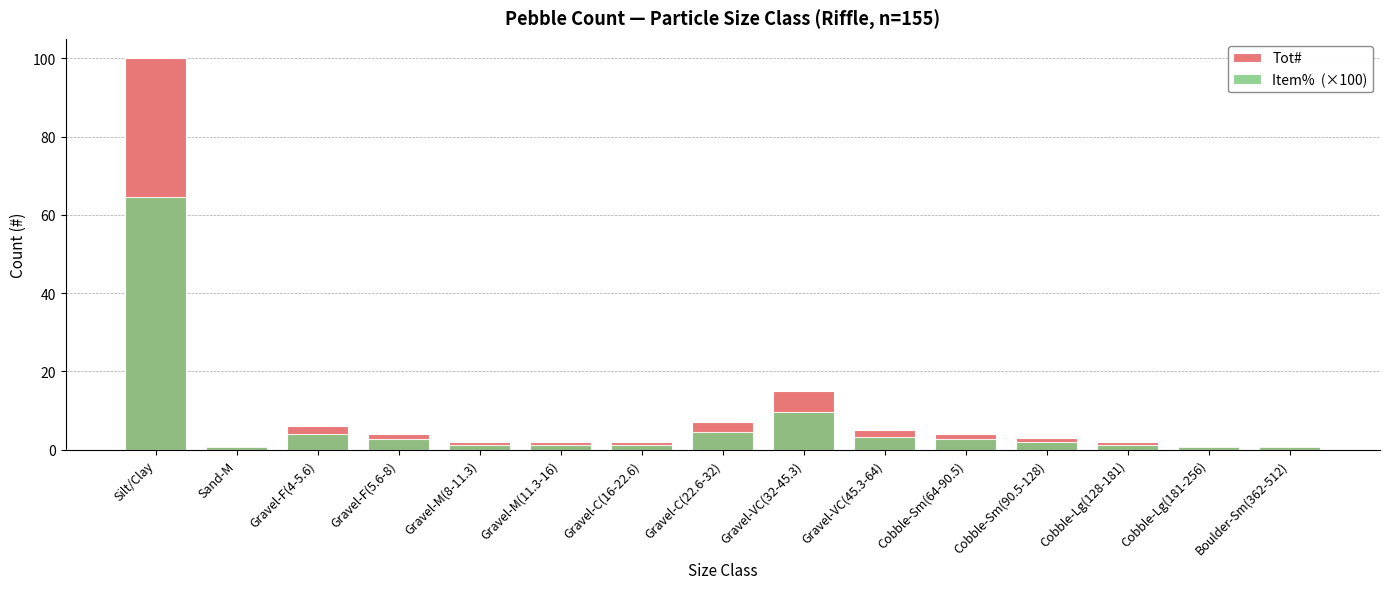

What is the sum of all Tot# values?

155.0